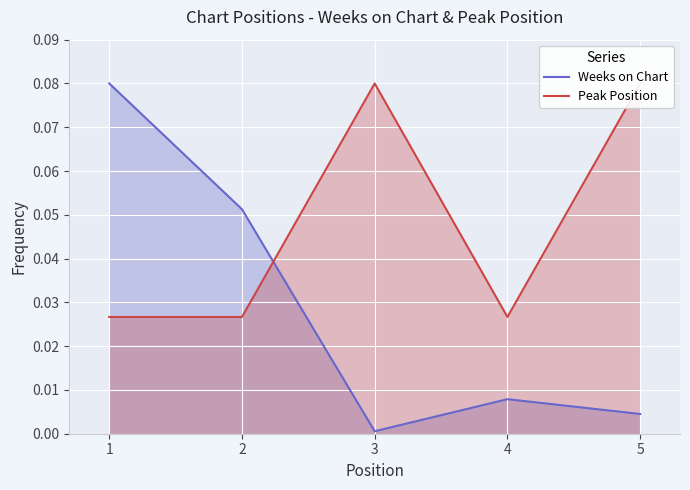

Reading left to right, transcribe all the data shown in this chart.

Weeks on Chart: 0.1	0.1	0.0	0.0	0.0
Peak Position: 0.0	0.0	0.1	0.0	0.1